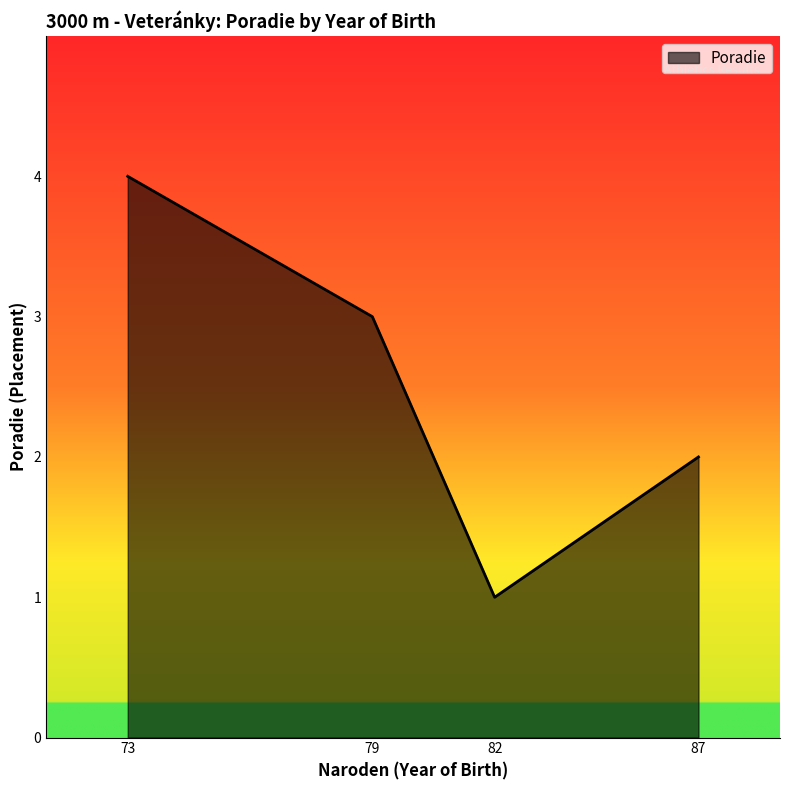

Reading right to left, what are all the values shown in this chart?

2	1	3	4